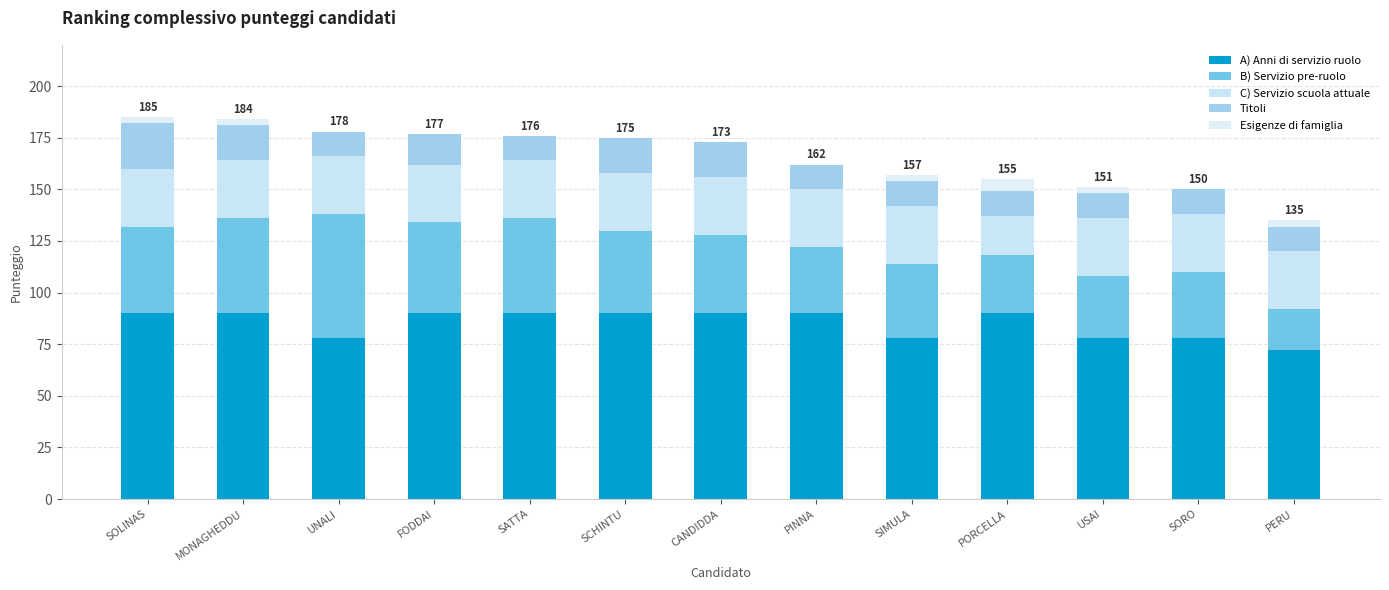

At which category is the sum across all series the highest?

SOLINAS